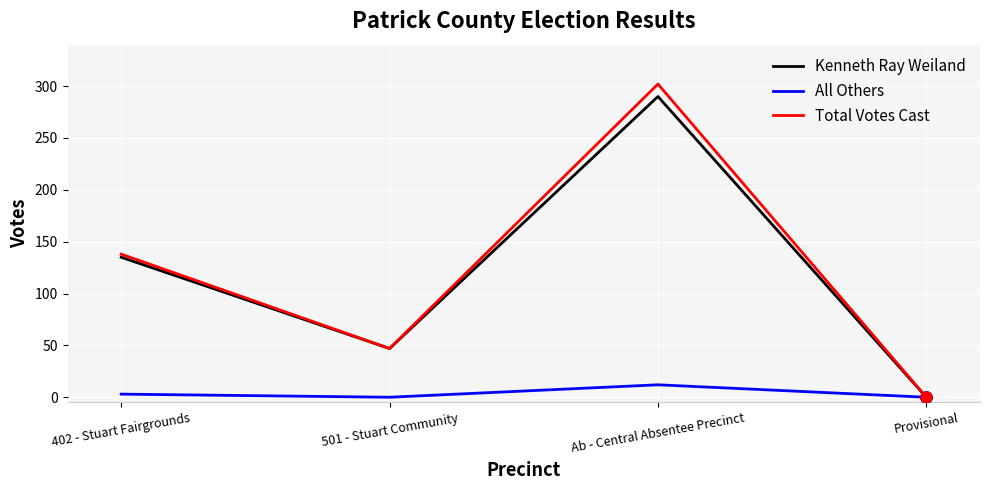

Which category has the highest value in the Total Votes Cast series?

Ab - Central Absentee Precinct